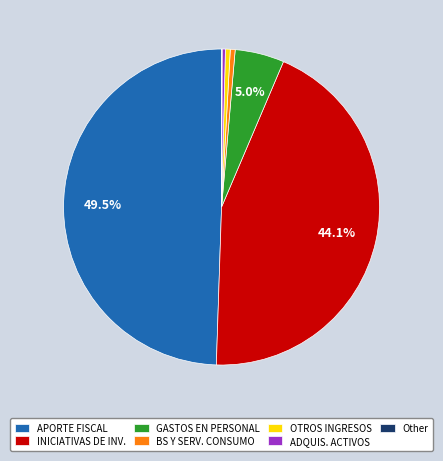

Approximately how many times larger is the value at INICIATIVAS DE INV. compared to GASTOS EN PERSONAL?

8.8